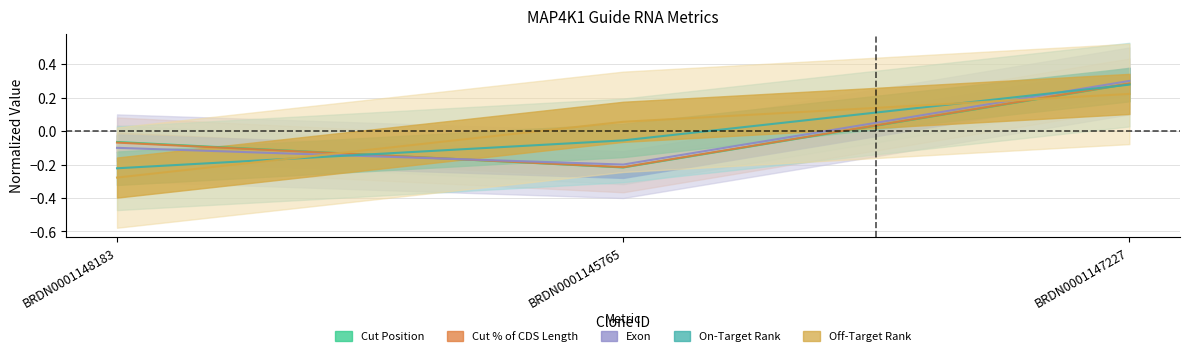

What is the value of the Cut Position point at the 3rd from the left?

0.3